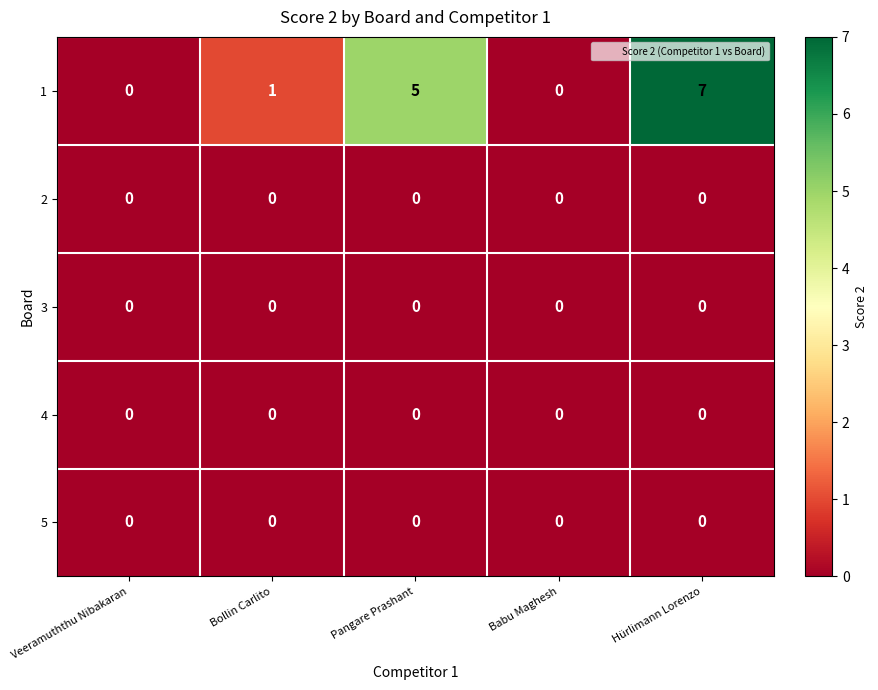

Reading left to right, transcribe all the data shown in this chart.

1: 0	1	5	0	7
2: 0	0	0	0	0
3: 0	0	0	0	0
4: 0	0	0	0	0
5: 0	0	0	0	0